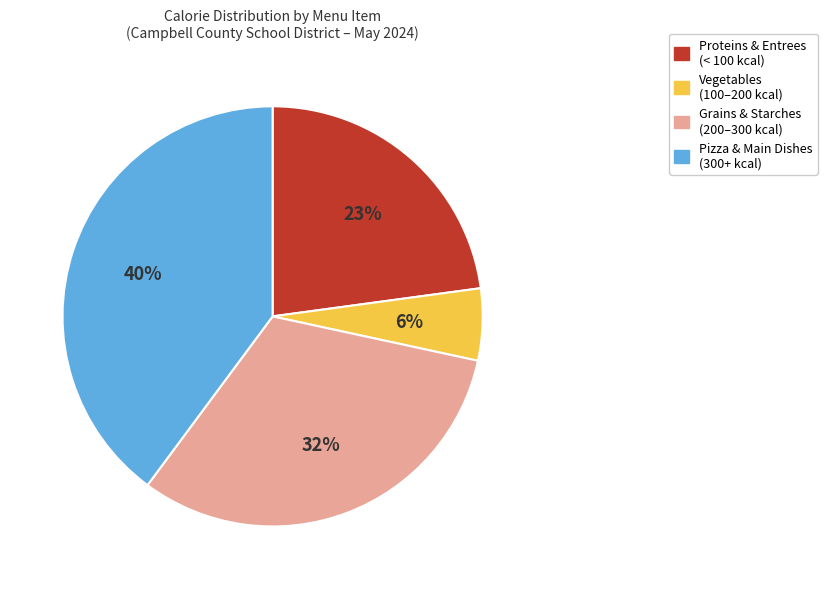

Is there a majority slice in this chart?

No